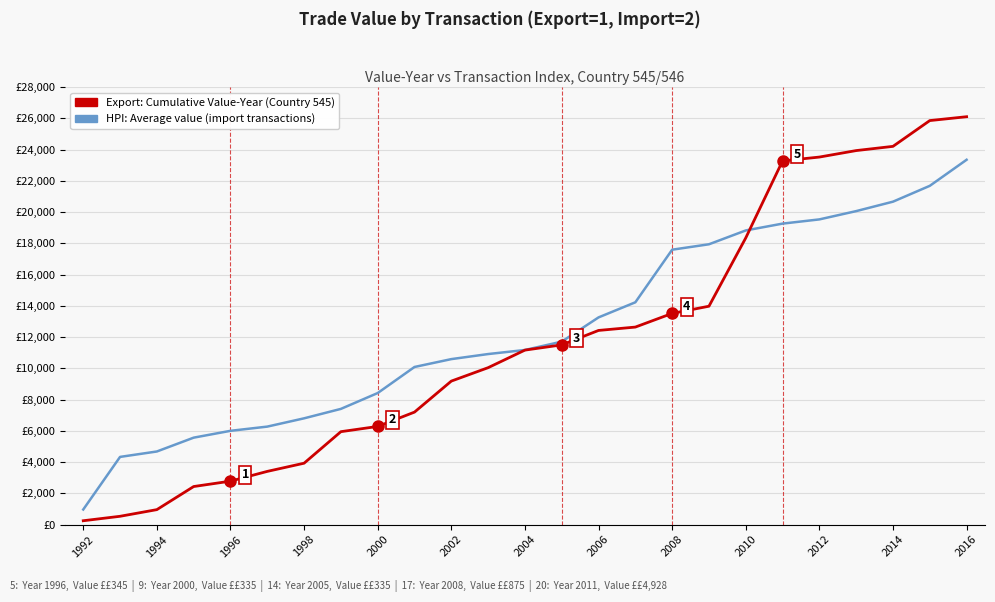

Reading left to right, list all the values displayed in this chart.

HPI: Average value (import transactions): 967	4333	4680	5565	6002	6272	6802	7406	8420	10088	10591	10915	11175	11710	13260	14227	17593	17940	18825	19262	19532	20062	20666	21680	23348
Export: Cumulative Value-Year (Country 545): 248	533	959	2437	2782	3406	3930	5948	6283	7200	9184	10043	11167	11502	12426	12641	13516	13976	18348	23276	23521	23936	24206	25856	26103